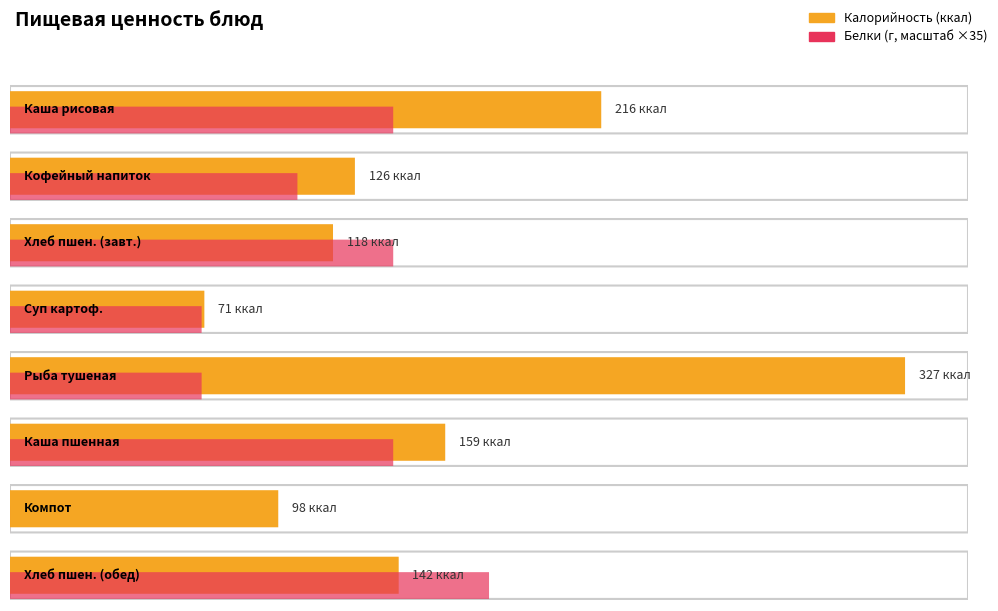

At which category is the sum across all series the highest?

Рыба тушеная в томате